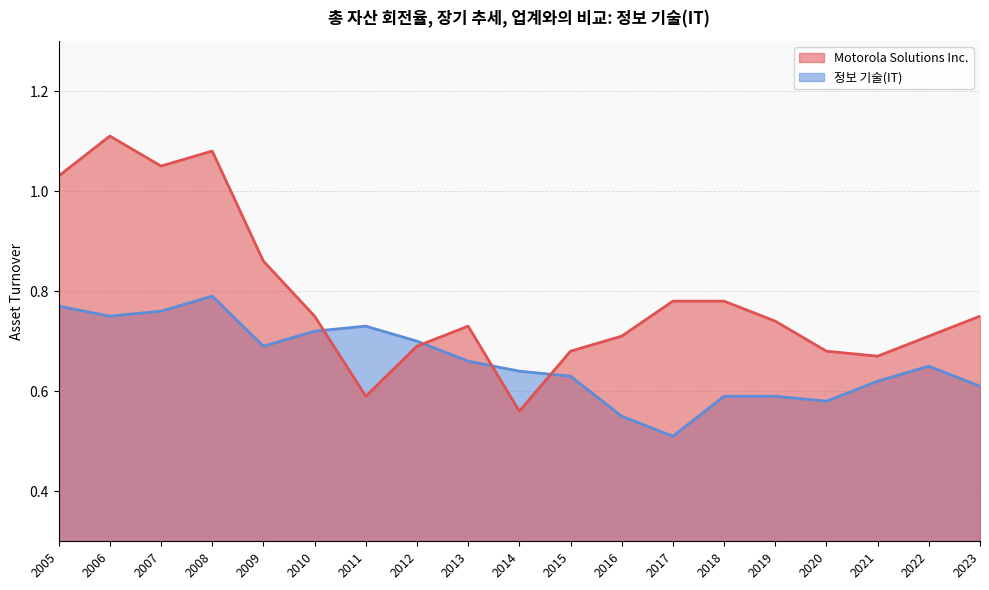

How many categories are shown in the chart?

19